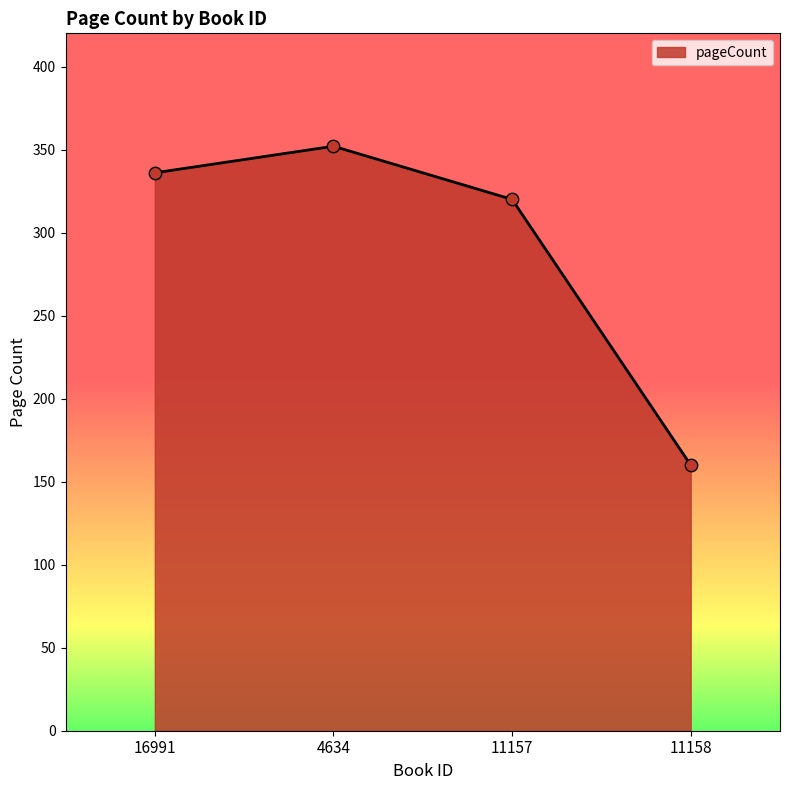

What is the change in value from 16991 to 11157?

-16